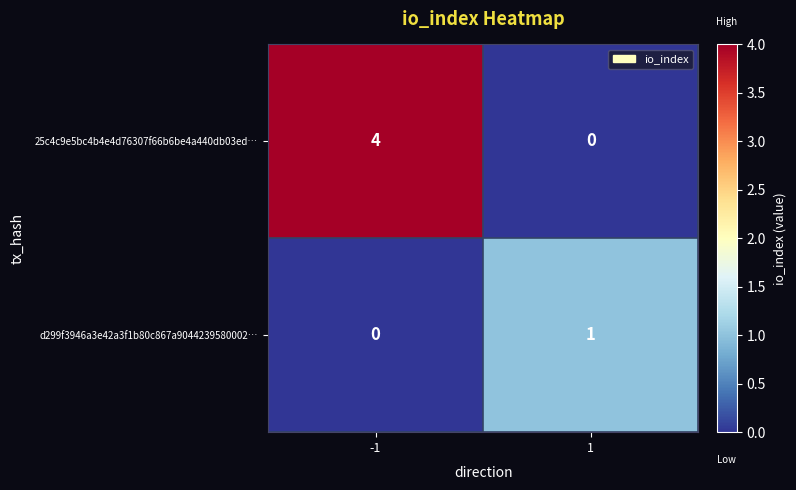

Count the number of data series in this chart.

2